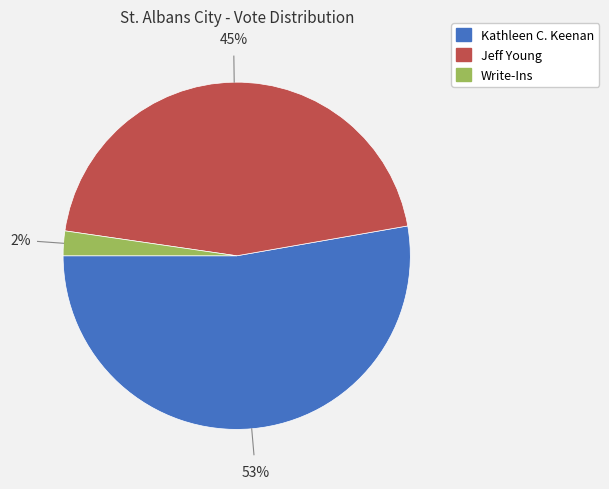

The Kathleen C. Keenan slice represents 53% of the pie. True or false?

True